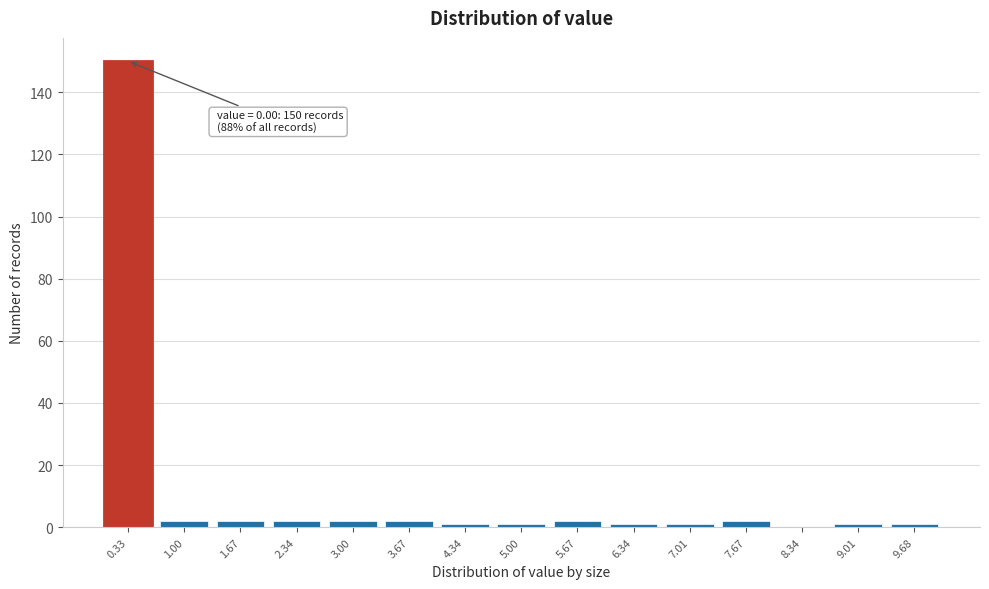

Reading right to left, transcribe all the data shown in this chart.

9.68=1	9.01=1	8.34=0	7.67=2	7.01=1	6.34=1	5.67=2	5.00=1	4.34=1	3.67=2	3.00=2	2.34=2	1.67=2	1.00=2	0.33=150